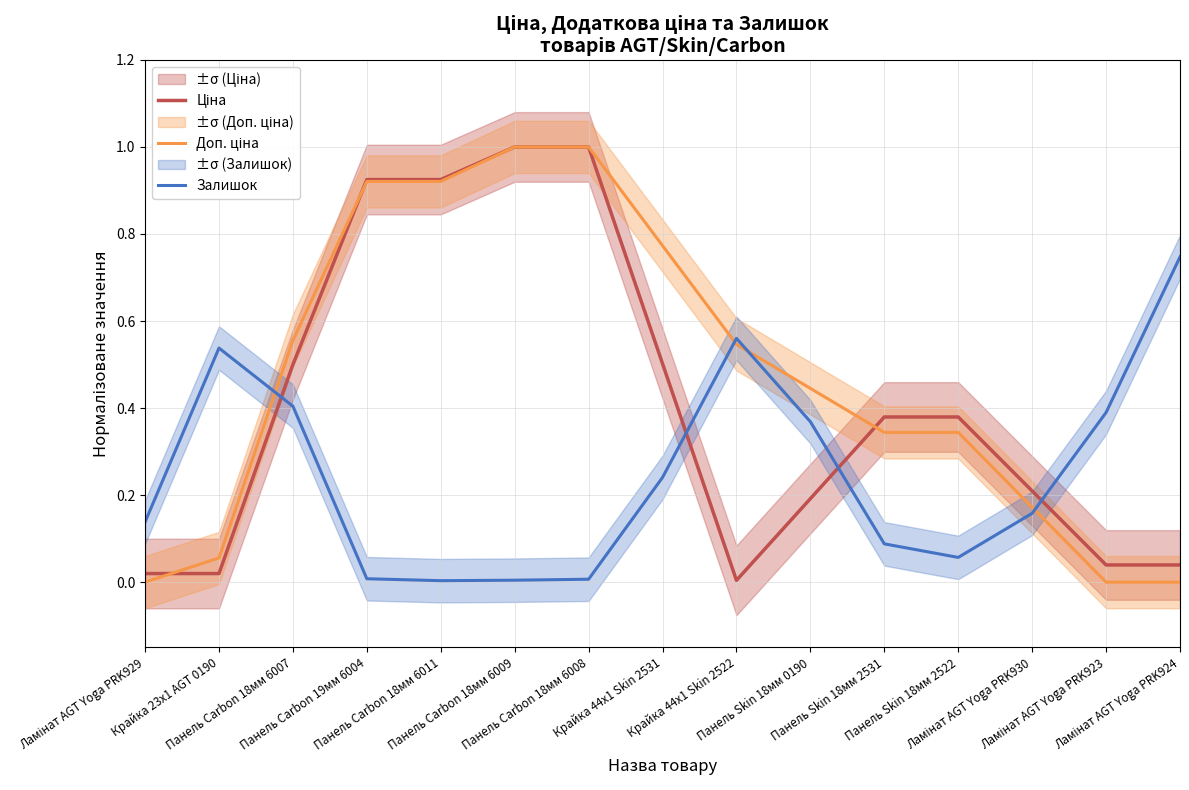

Rank the series by their average value, from lowest to highest.

Залишок, Ціна, Доп. ціна